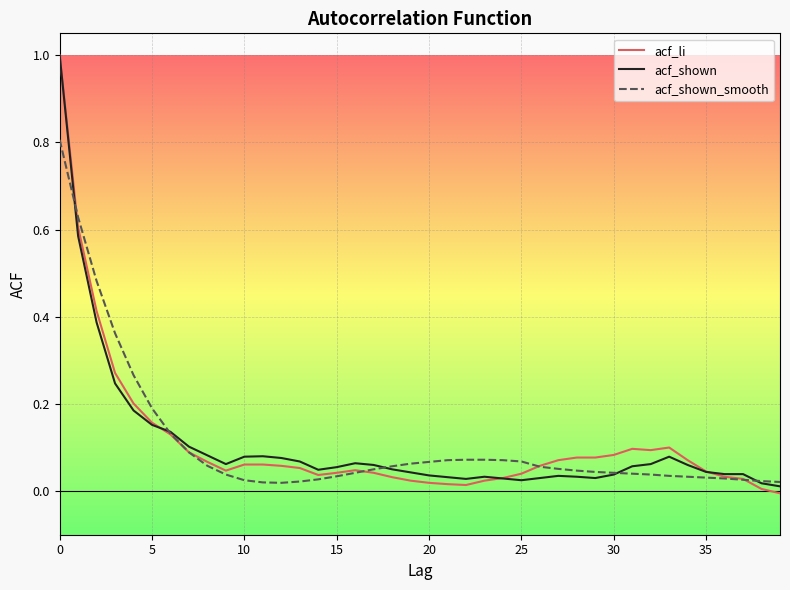

What is the maximum value shown in the chart?

1.0